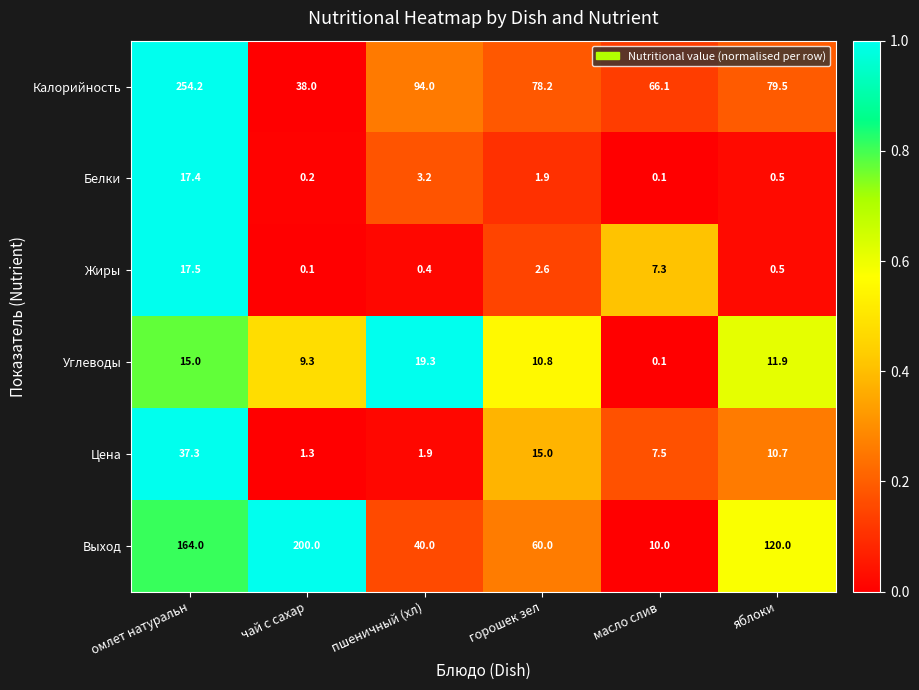

What is the sum of all Цена values?

73.7